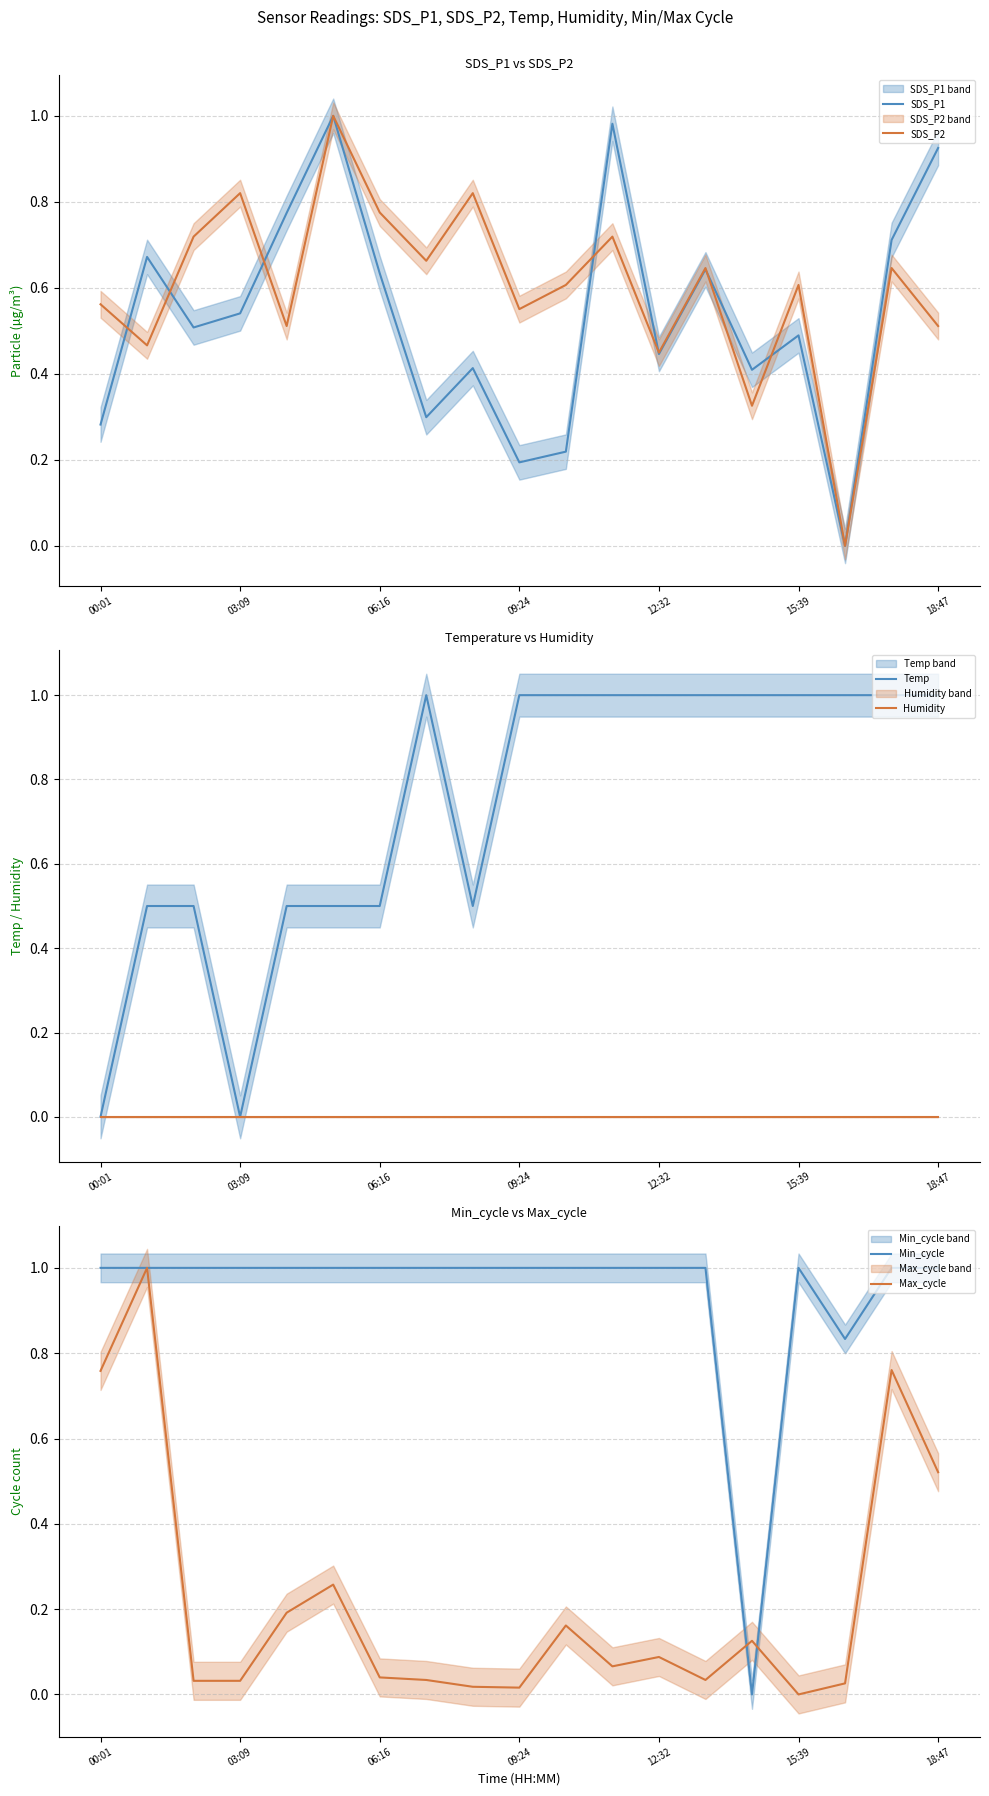

Reading left to right, transcribe all the data shown in this chart.

SDS_P1: 0.3	0.7	0.5	0.5	0.8	1.0	0.6	0.3	0.4	0.2	0.2	1.0	0.4	0.6	0.4	0.5	0.0	0.7	0.9
SDS_P2: 0.6	0.5	0.7	0.8	0.5	1.0	0.8	0.7	0.8	0.6	0.6	0.7	0.4	0.6	0.3	0.6	0.0	0.6	0.5
Temp: 0.0	0.5	0.5	0.0	0.5	0.5	0.5	1.0	0.5	1.0	1.0	1.0	1.0	1.0	1.0	1.0	1.0	1.0	1.0
Humidity: 0.0	0.0	0.0	0.0	0.0	0.0	0.0	0.0	0.0	0.0	0.0	0.0	0.0	0.0	0.0	0.0	0.0	0.0	0.0
Min_cycle: 1.0	1.0	1.0	1.0	1.0	1.0	1.0	1.0	1.0	1.0	1.0	1.0	1.0	1.0	0.0	1.0	0.8	1.0	1.0
Max_cycle: 0.8	1.0	0.0	0.0	0.2	0.3	0.0	0.0	0.0	0.0	0.2	0.1	0.1	0.0	0.1	0.0	0.0	0.8	0.5